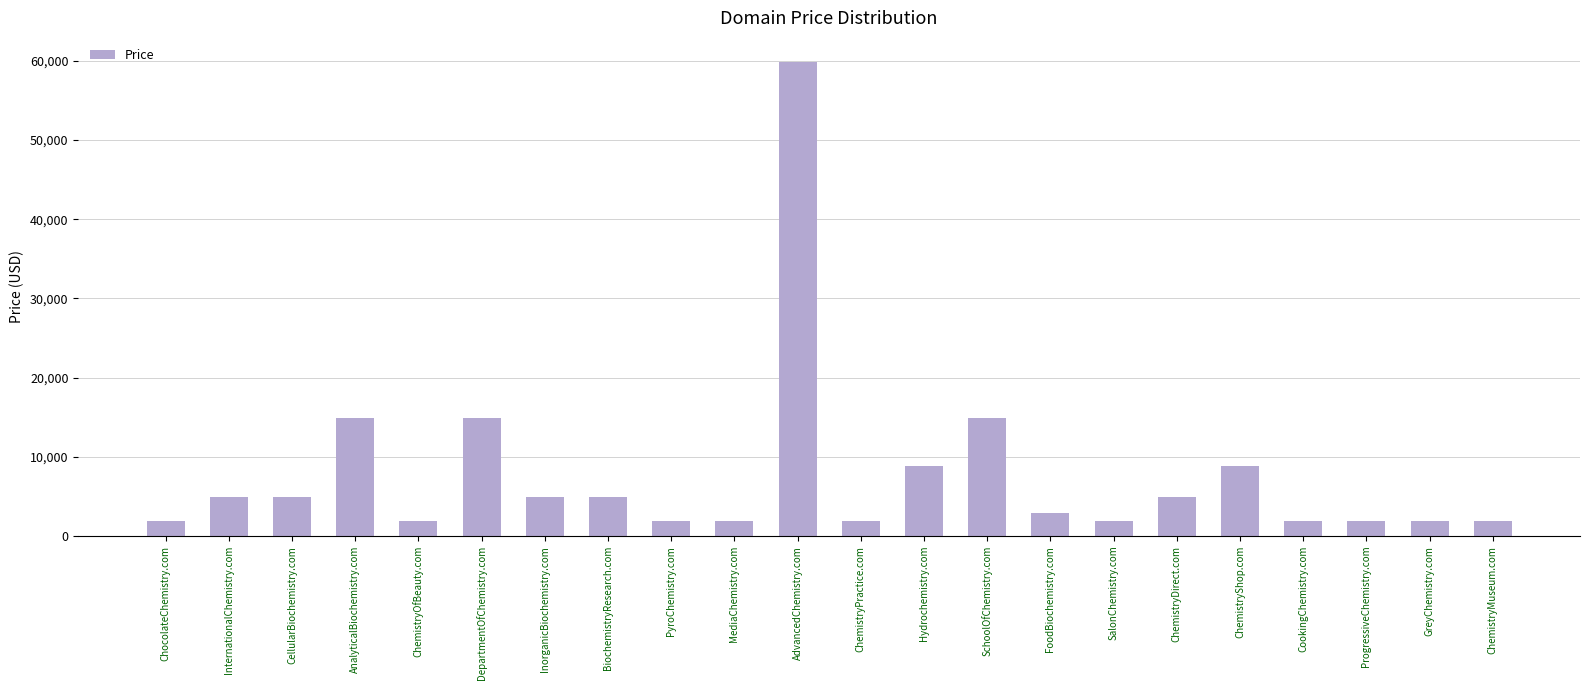

Count the number of data series in this chart.

1